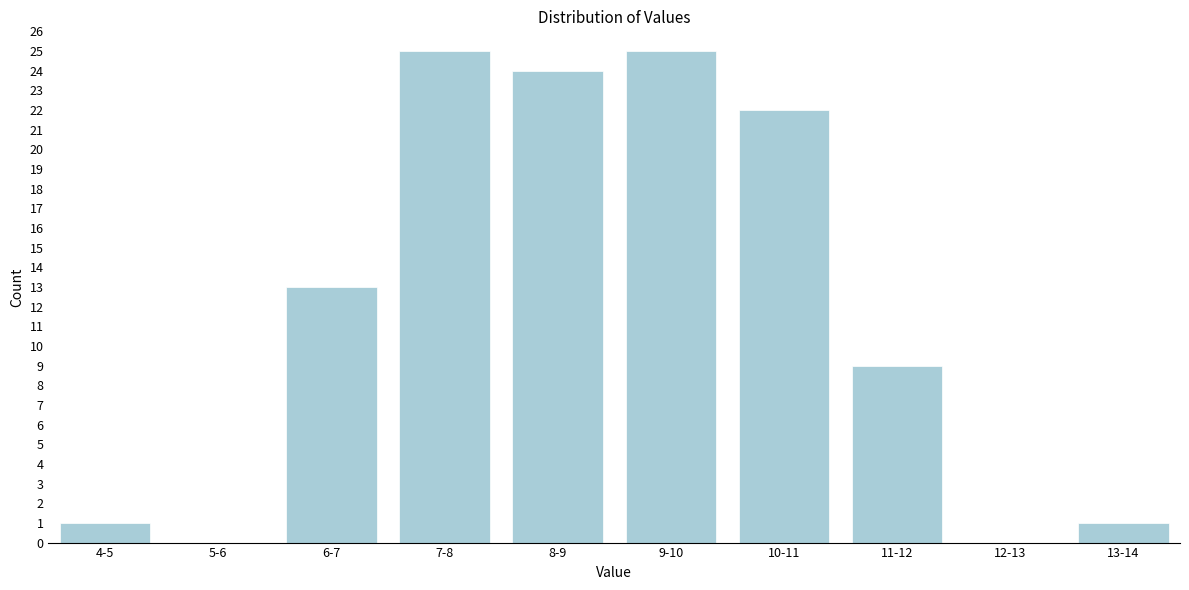

Reading left to right, transcribe all the data shown in this chart.

4-5=1	5-6=0	6-7=13	7-8=25	8-9=24	9-10=25	10-11=22	11-12=9	12-13=0	13-14=1